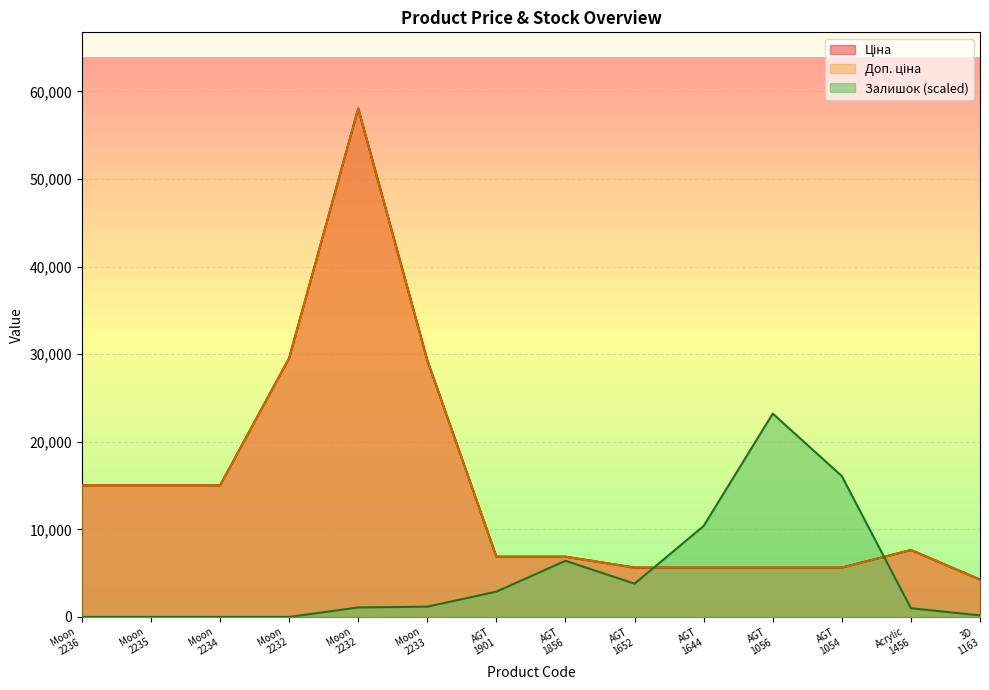

What is the difference between the highest and lowest values at Moon 2235?

15019.2